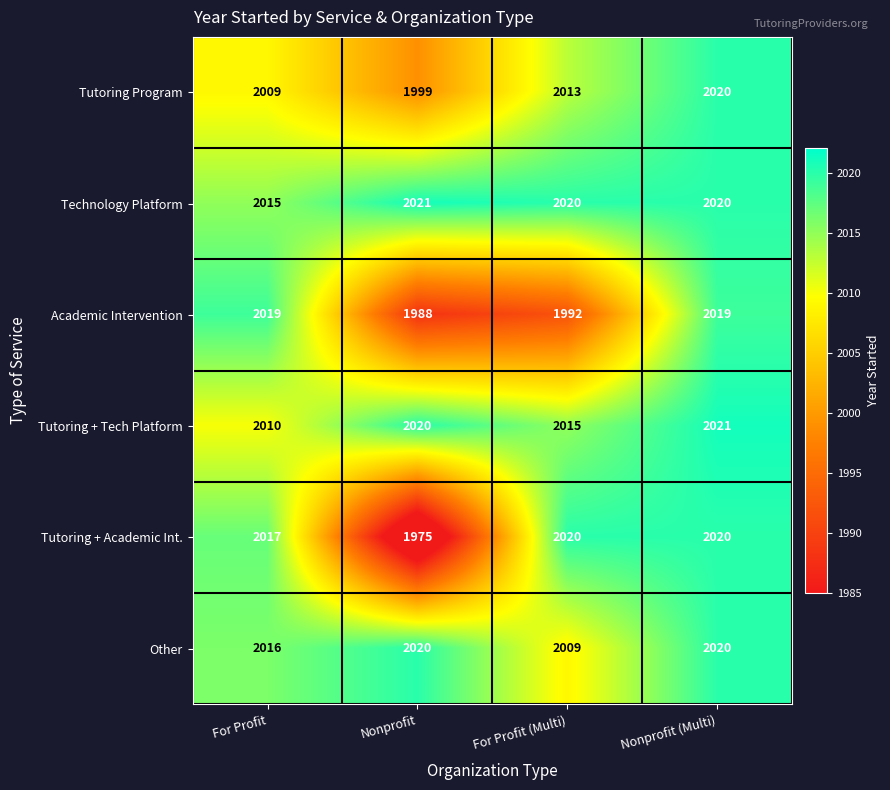

What is the difference between the second highest and second lowest values in the Academic Intervention series?

27